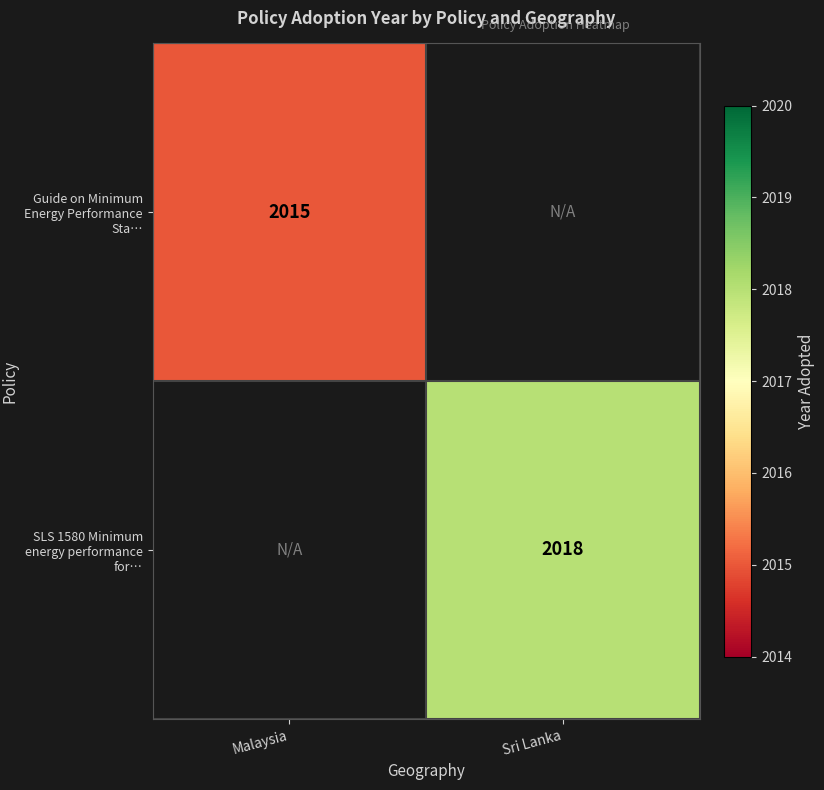

At how many categories does at least one series exceed 2016?

1